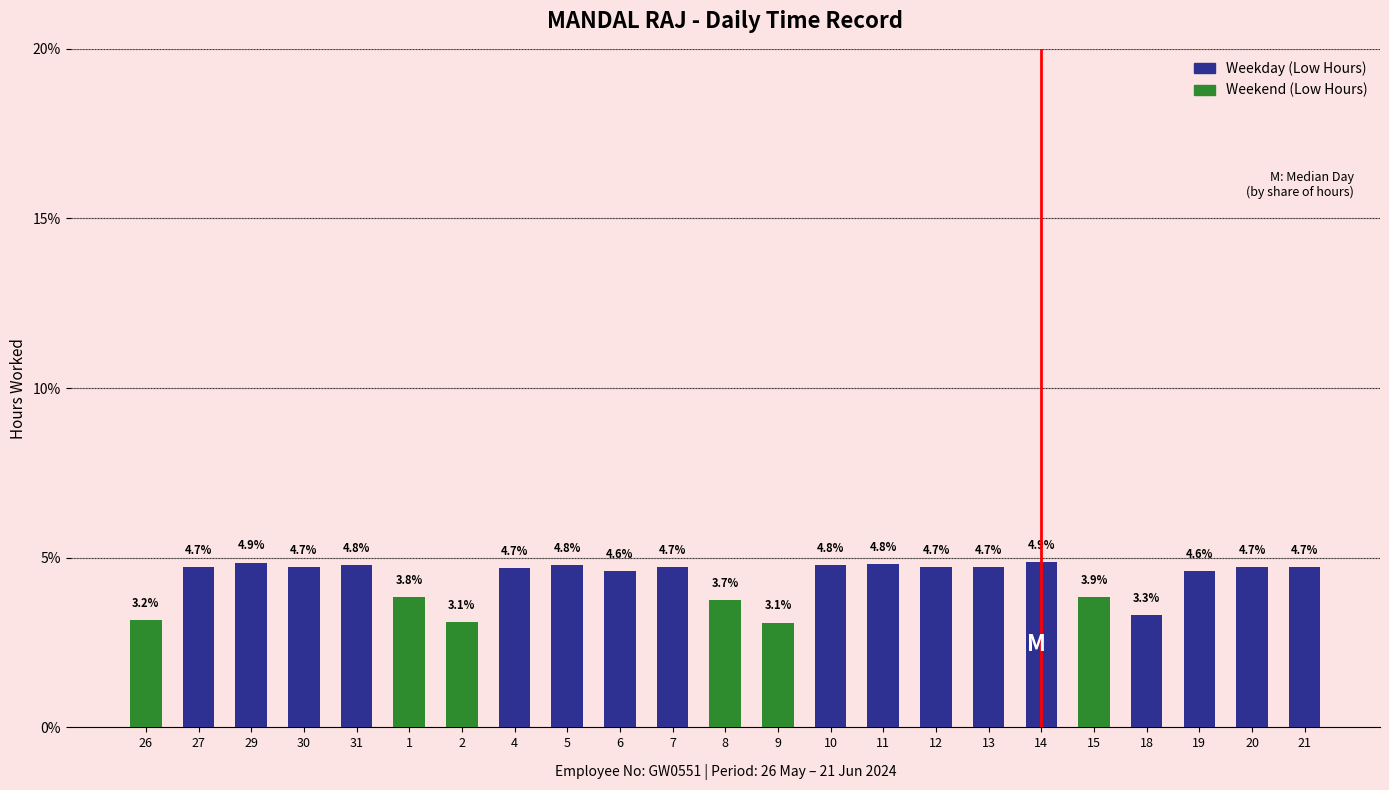

What is the change in value from 5 to 7?

-0.1